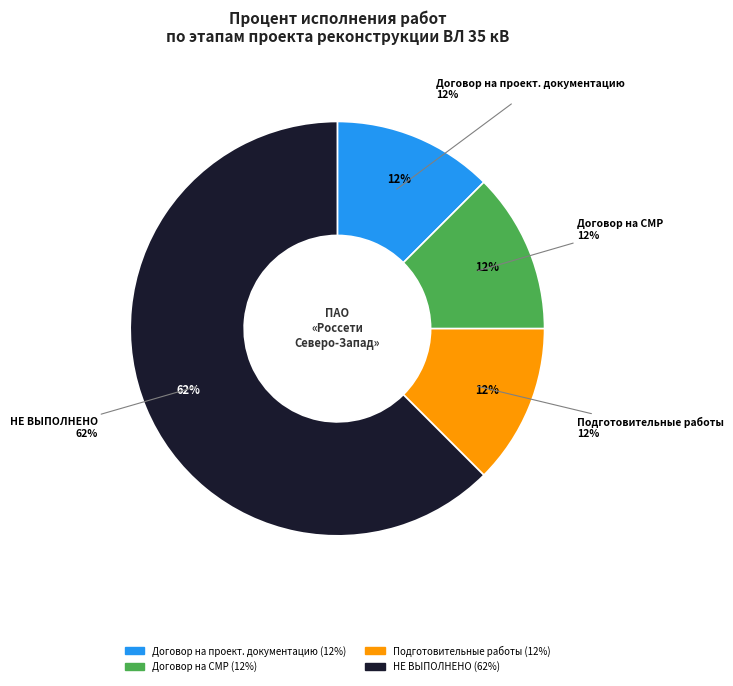

Is it true that Выполнение подготовительных работ is 26% of the pie?

False